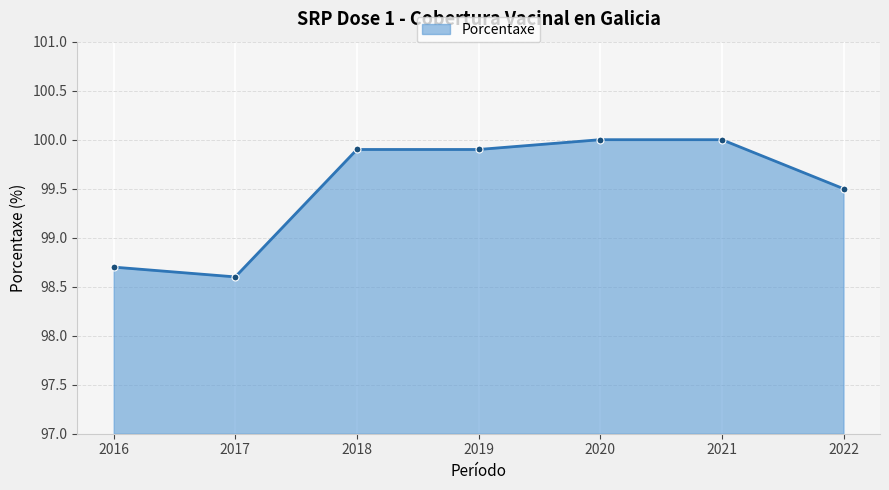

What is the average value?

99.5